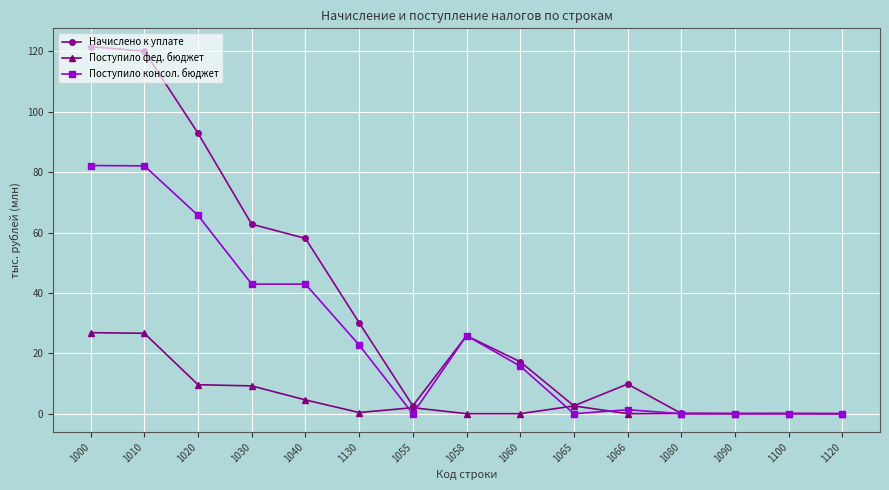

The Поступило консол. бюджет series shows 0.0 at 1055. True or false?

True